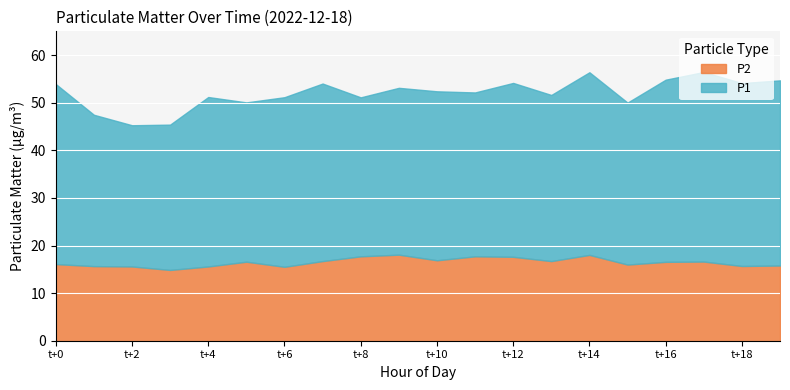

What is the sum of all P2 values?

330.2